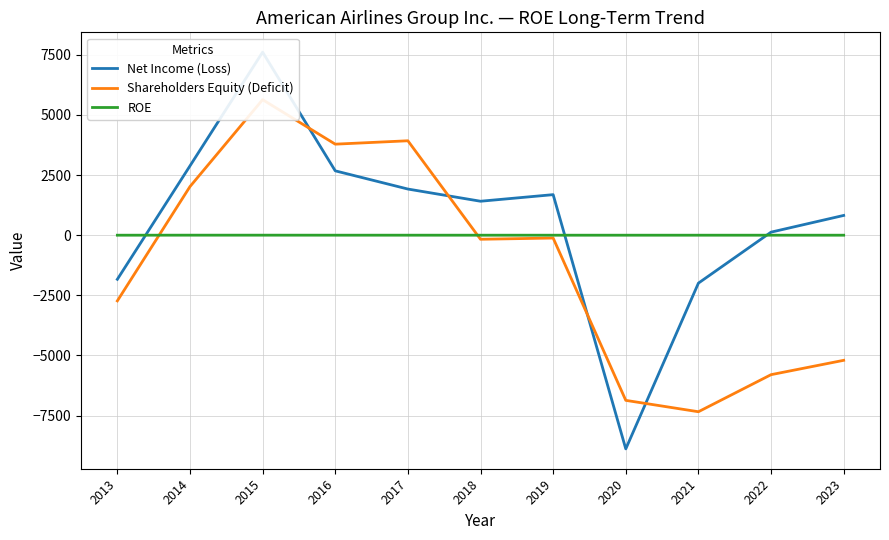

What is the approximate value of Net Income (Loss) at 2016?

2676.0